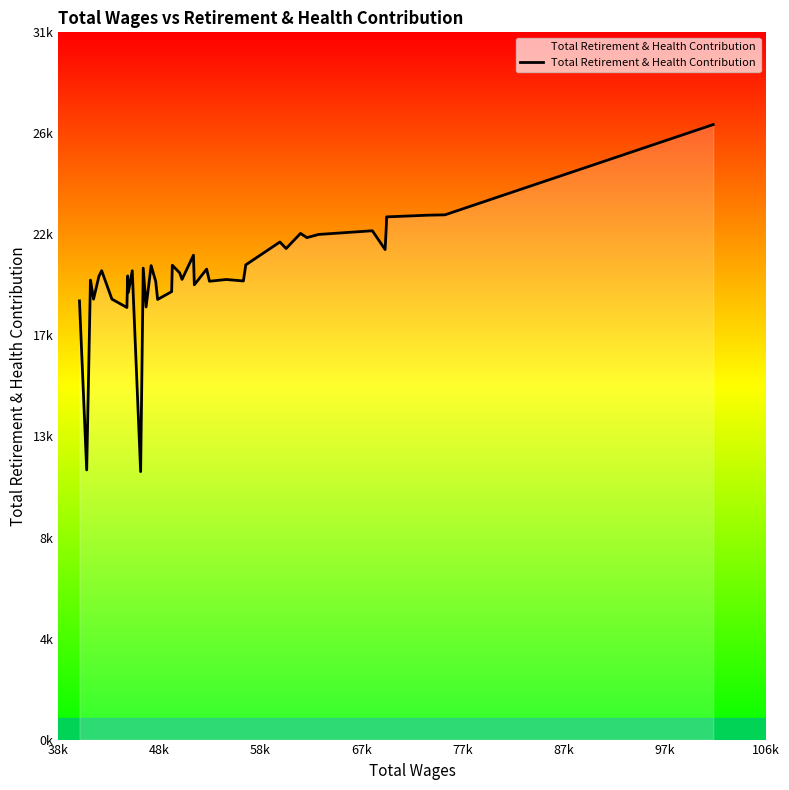

Is this an area chart (filled region under the line)?

Yes